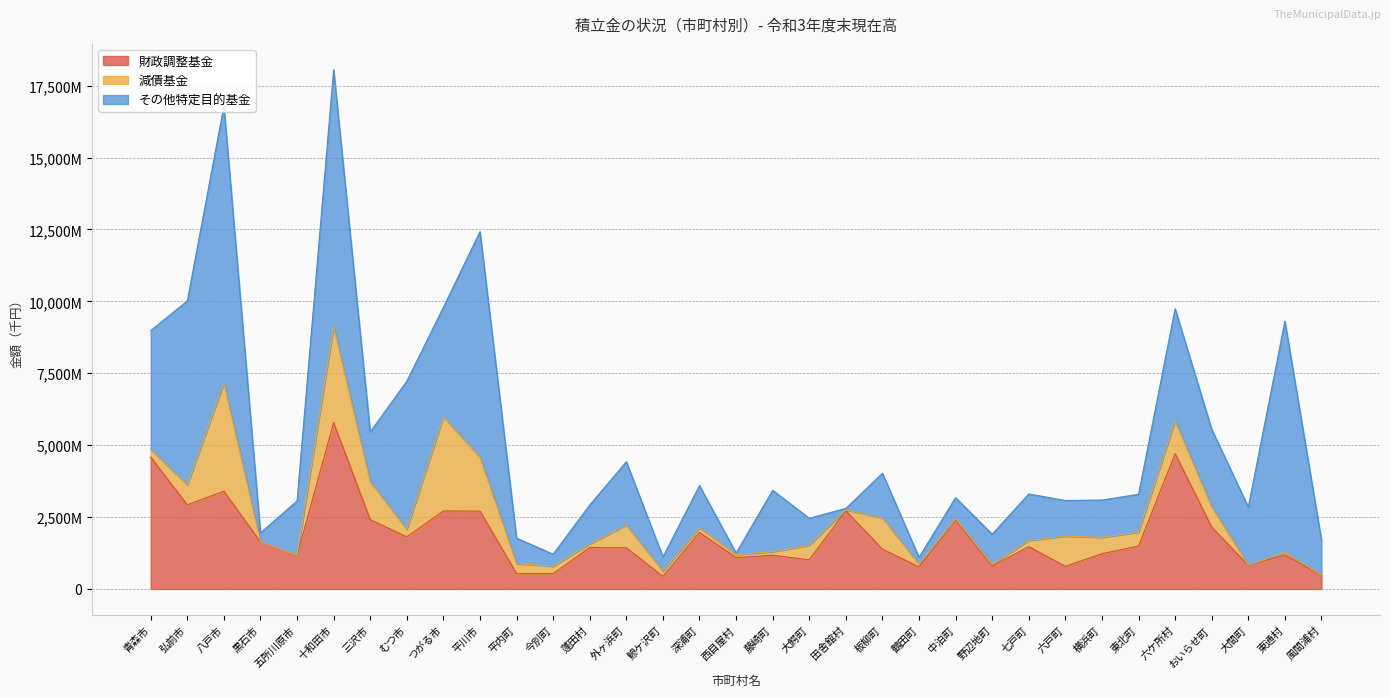

Read the 財政調整基金 value at 中泊町, to the nearest 100.

2391000